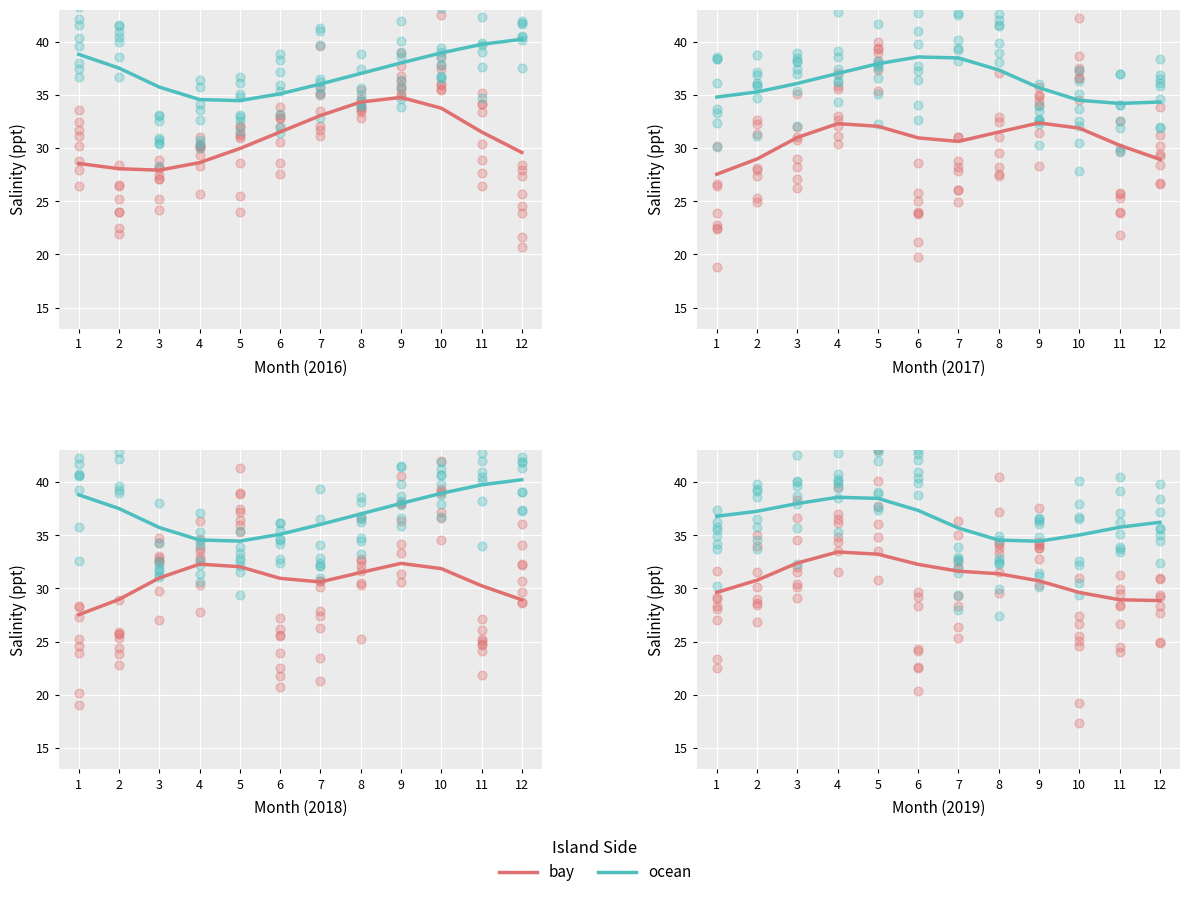

Which series reaches the maximum Y coordinate?

ocean